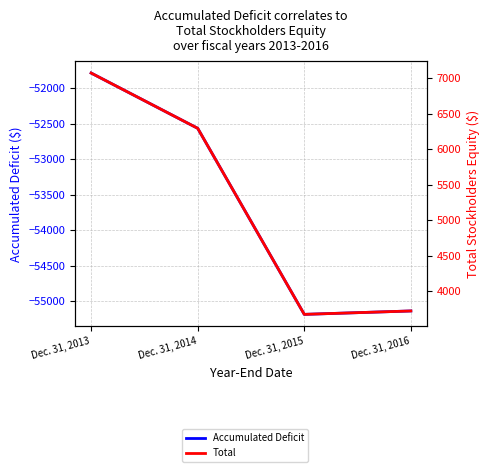

At how many categories does at least one series exceed -41272?

4